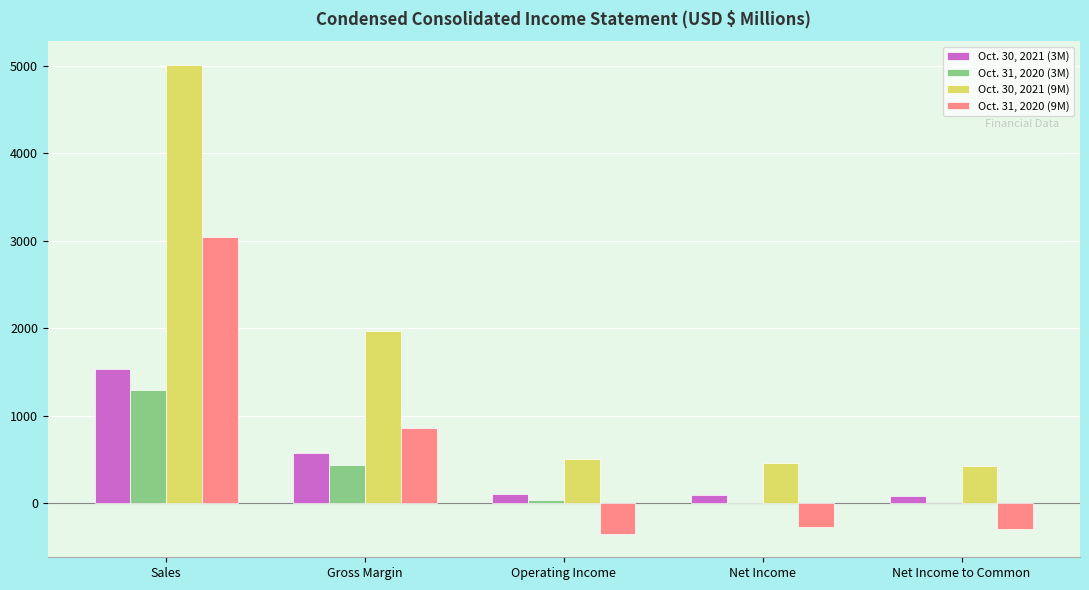

Between Gross Margin and Operating Income, which series saw the biggest shift?

Oct. 30, 2021 (9M)